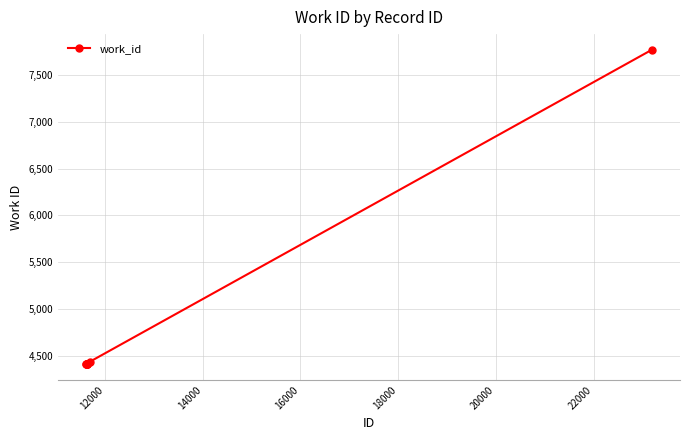

What is the minimum value shown in the chart?

4411